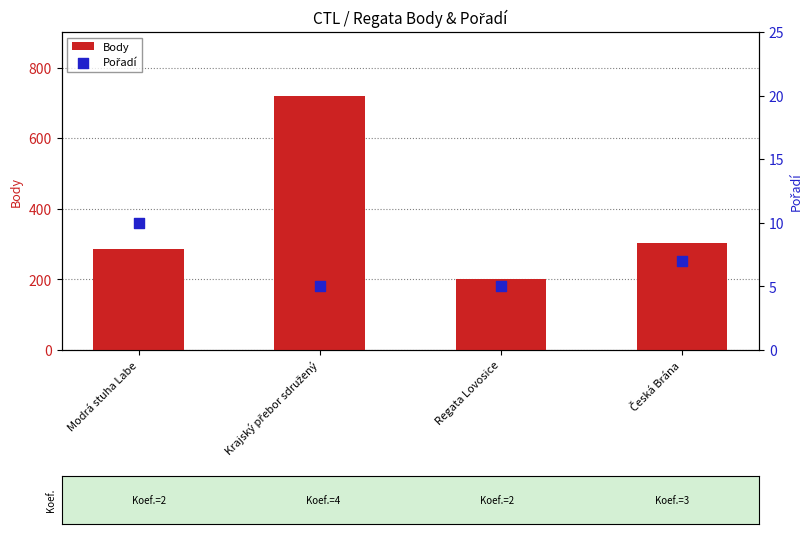

What are all the series names shown in the legend?

Body, Pořadí